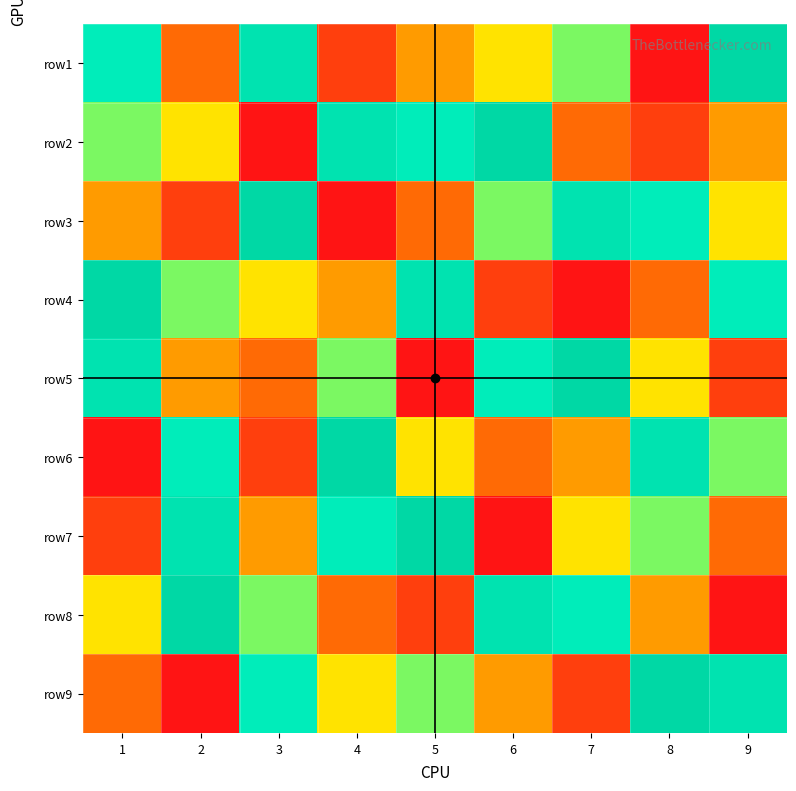

At how many categories does at least one series exceed 6?

9